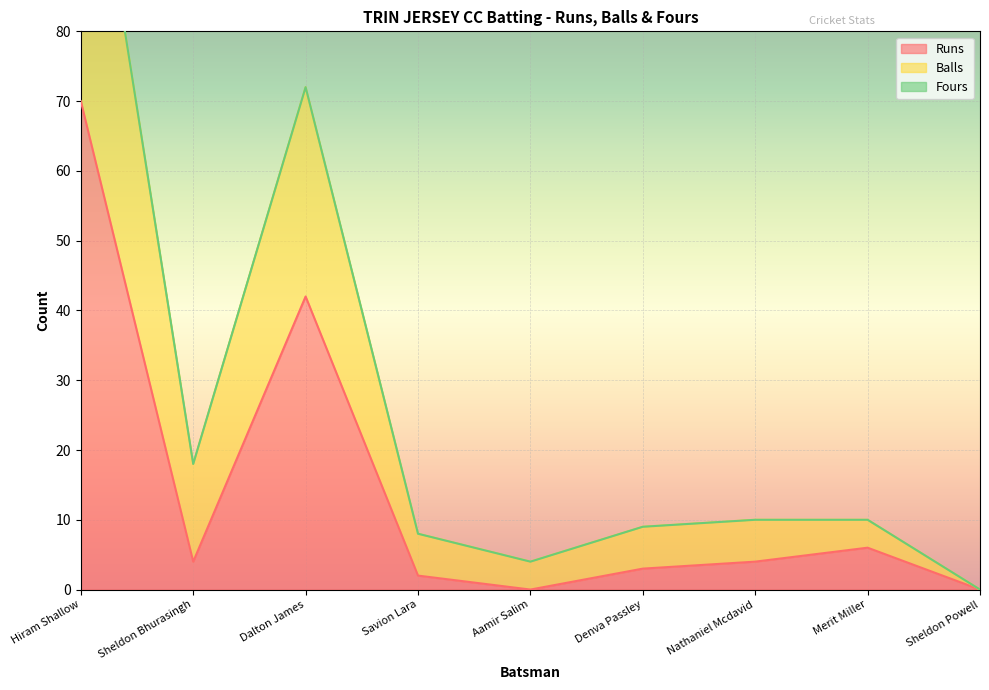

What is the difference between the maximum and second lowest values in the Balls series?

116